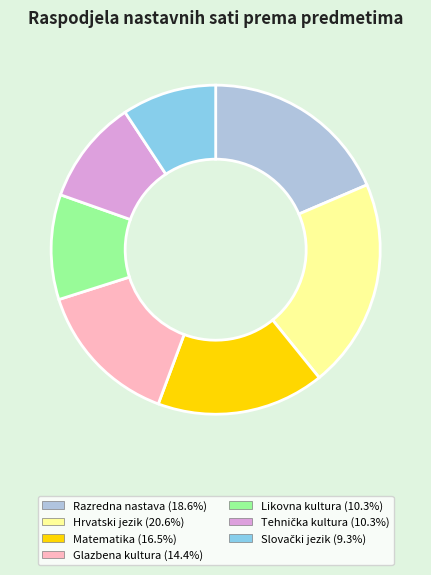

How many slices are in this pie chart?

7